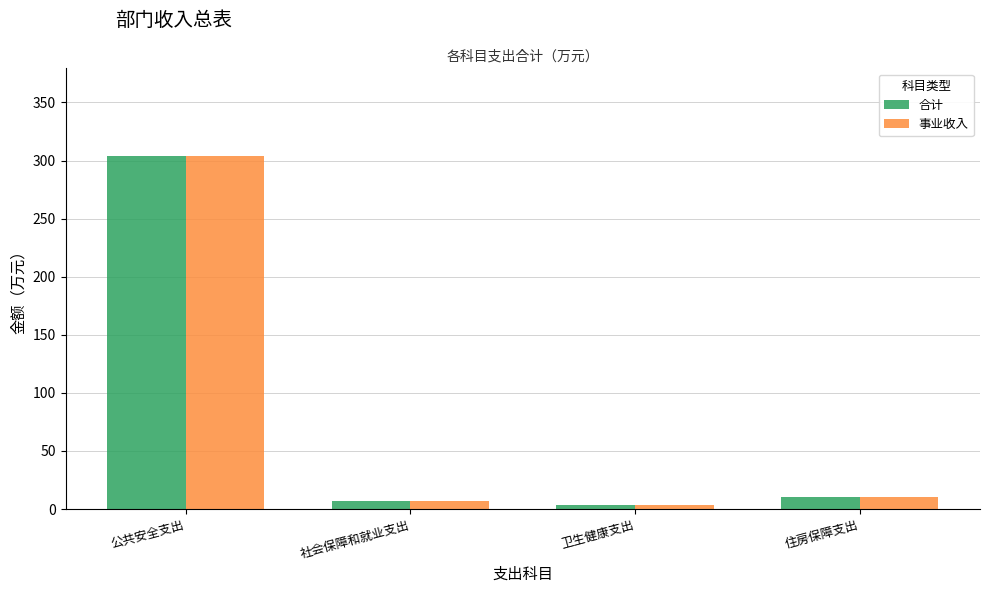

What is the highest value of the 合计 series?

303.5